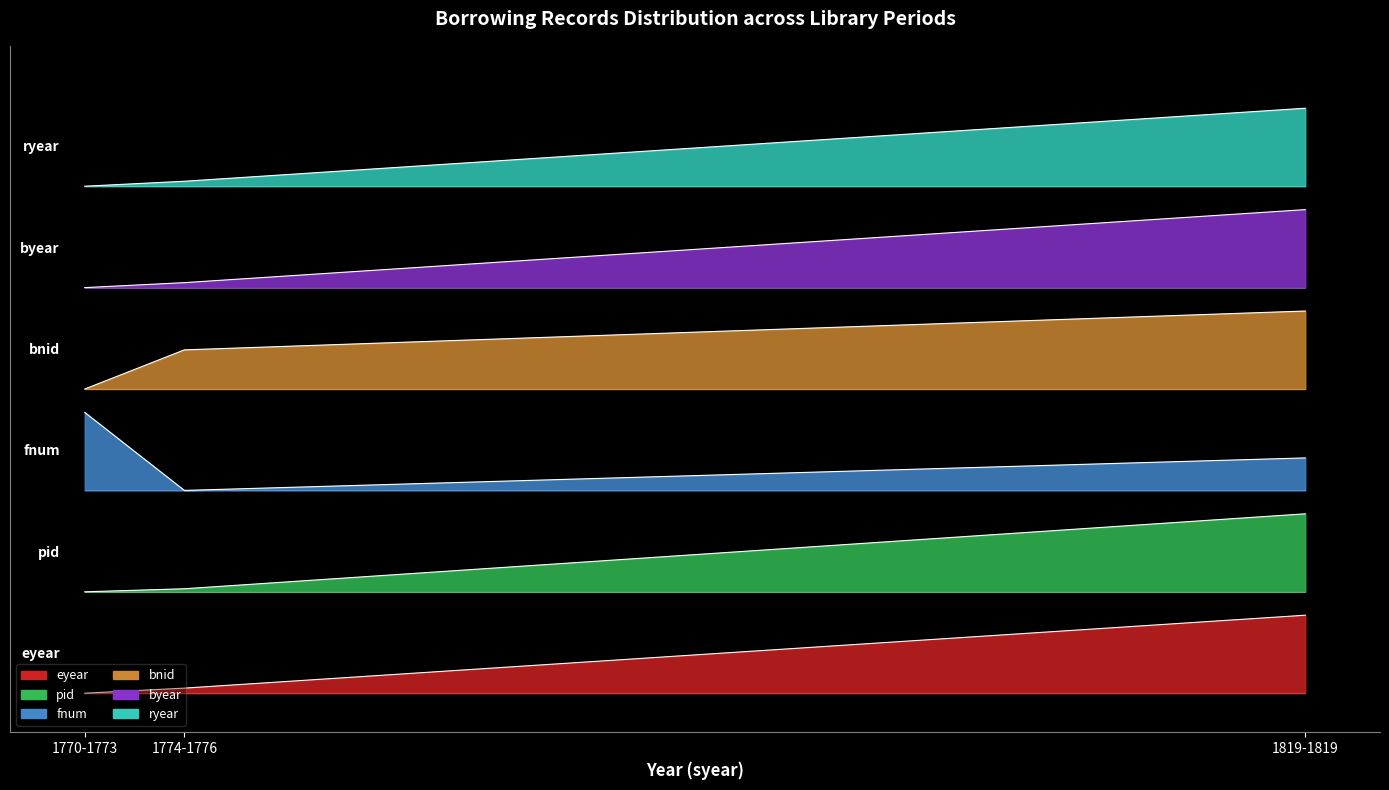

What is the sum of the ryear values at 1819-1819 and 1774-1776?

14.1